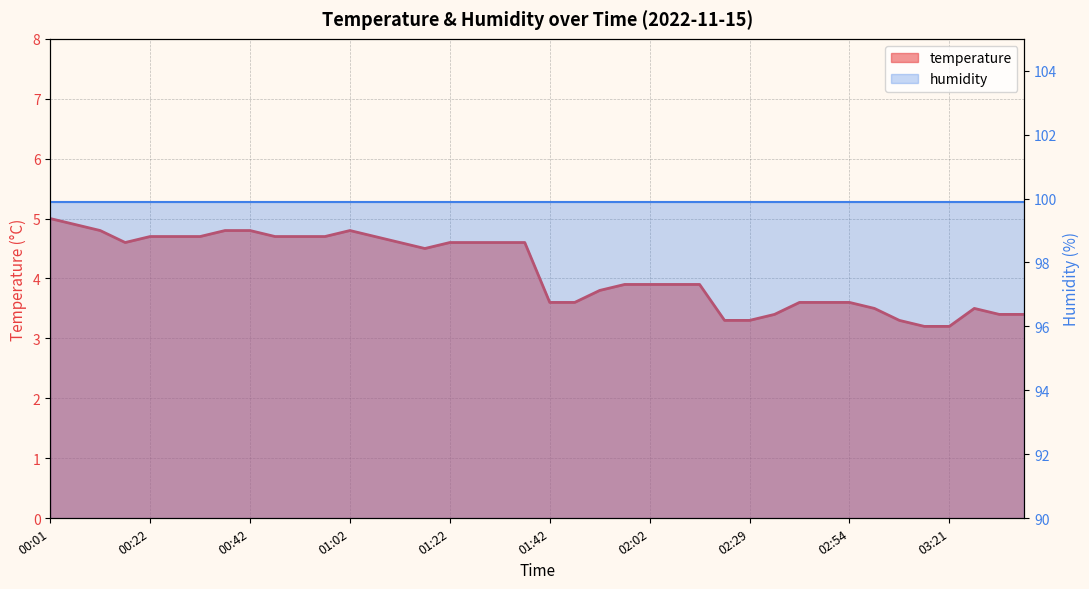

Rank the categories by value from highest to lowest.

00:01, 00:07, 00:12, 00:37, 00:42, 01:02, 00:22, 00:27, 00:32, 00:47, 00:52, 00:57, 01:07, 00:17, 01:12, 01:22, 01:27, 01:32, 01:37, 01:17, 01:57, 02:02, 02:07, 02:12, 01:52, 01:42, 01:47, 02:44, 02:49, 02:54, 03:00, 03:26, 02:34, 03:31, 03:36, 02:23, 02:29, 03:10, 03:16, 03:21